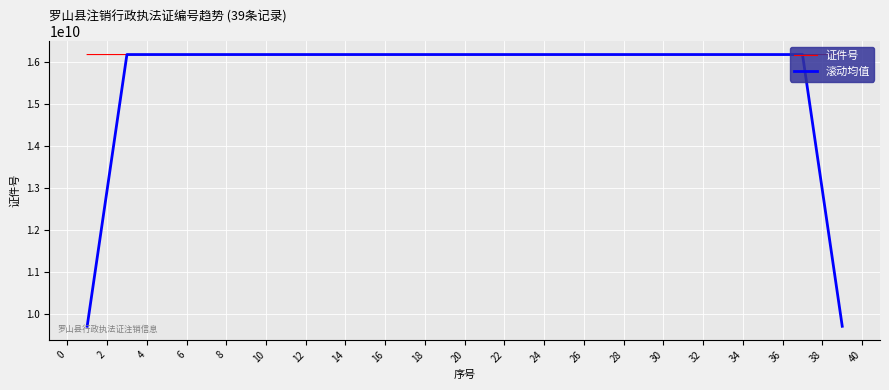

List the series in order of their overall mean, highest first.

证件号, 滚动均值